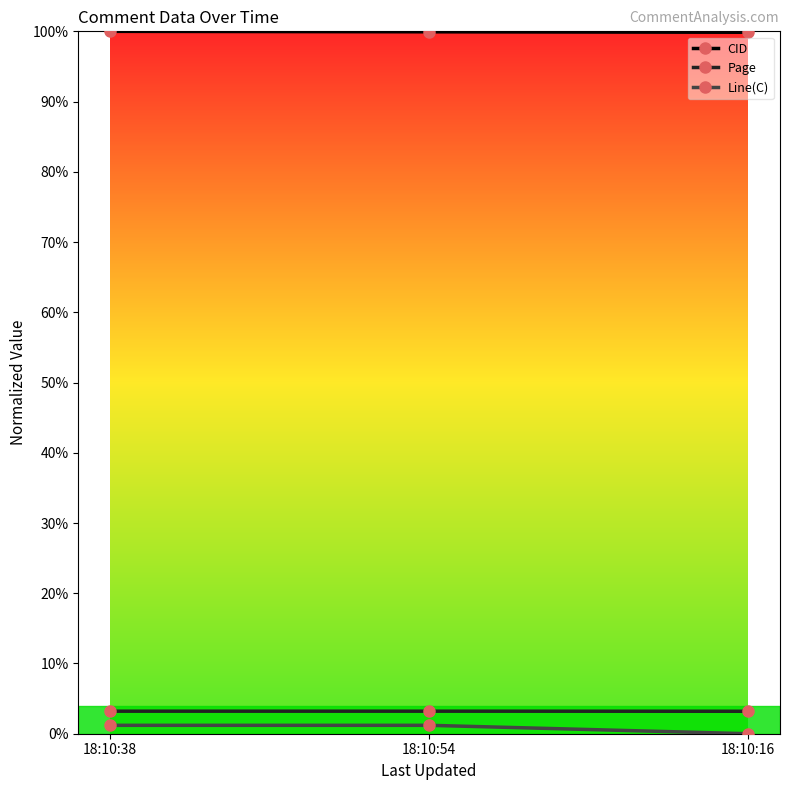

What are all the series names shown in the legend?

CID, Page, Line(C)